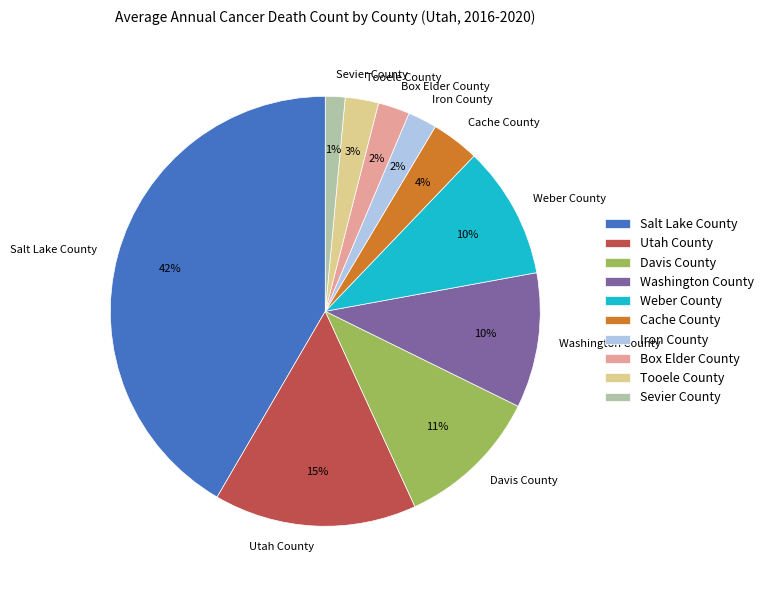

Between Tooele County and Sevier County, which is larger?

Tooele County